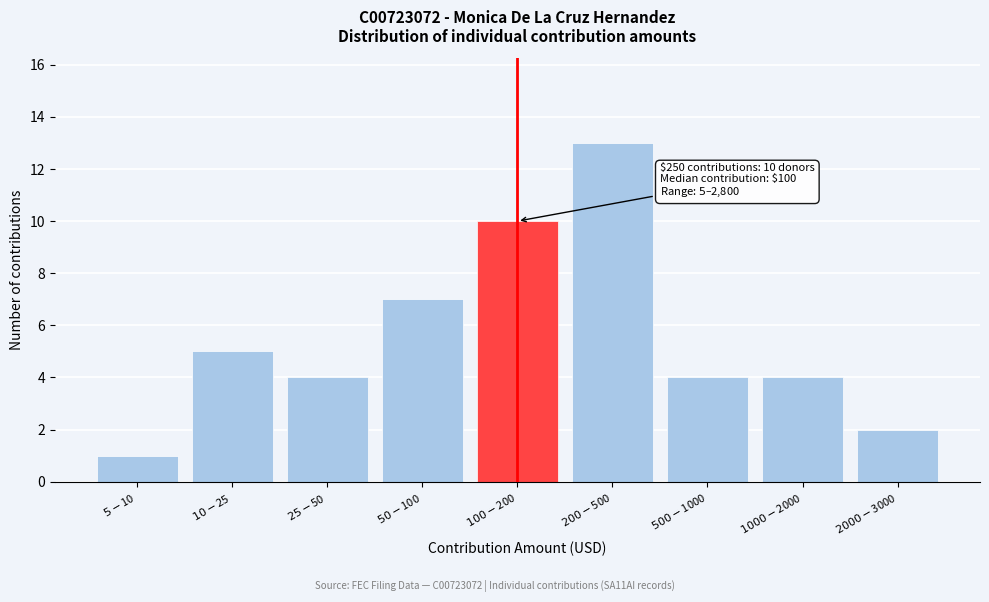

Reading left to right, list all the values displayed in this chart.

1	5	4	7	10	13	4	4	2